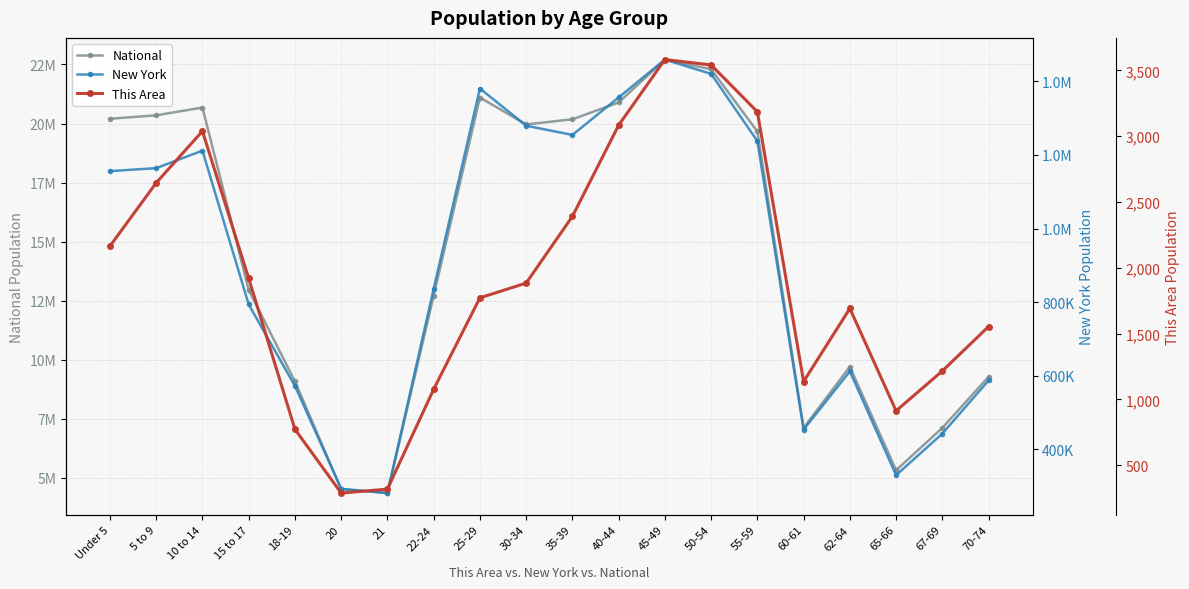

Is the value of This Area at 15 to 17 greater than the value of New York at 25-29?

No